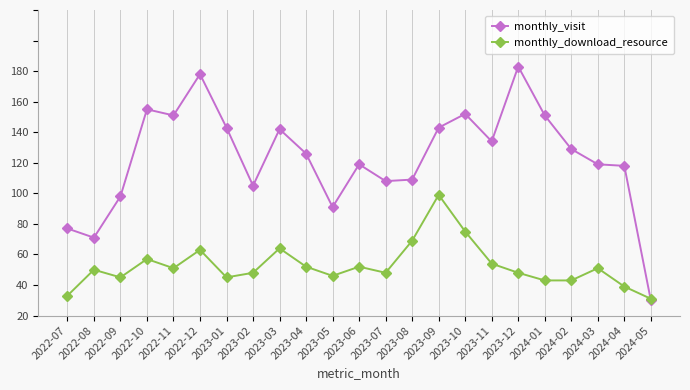

Reading right to left, list all the values displayed in this chart.

monthly_visit: 10	98	99	109	131	163	114	132	123	89	88	99	71	106	122	85	123	158	131	135	78	51	57
monthly_download_resource: 11	19	31	23	23	28	34	55	79	49	28	32	26	32	44	28	25	43	31	37	25	30	13